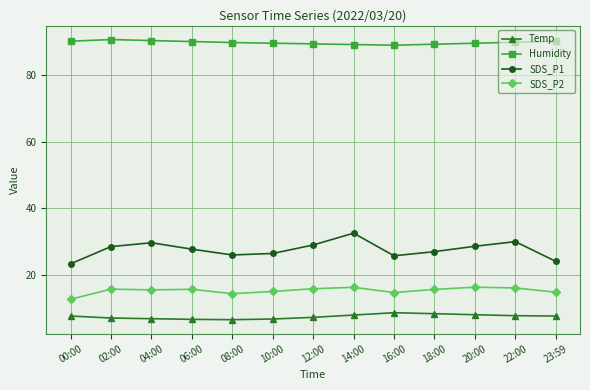

Is the value of Temp at 20:00 greater than the value of Humidity at 22:00?

No